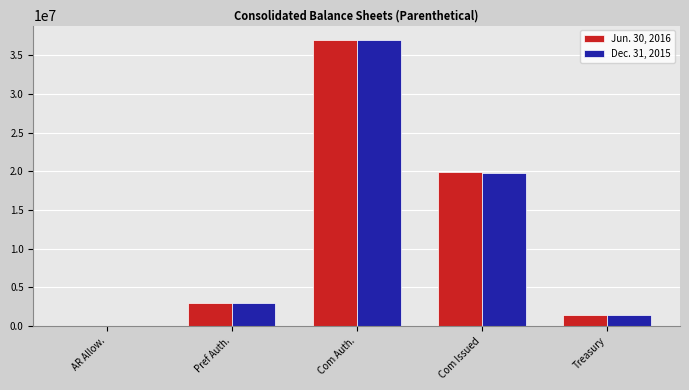

Which label corresponds to the largest value in the chart?

Com Auth.